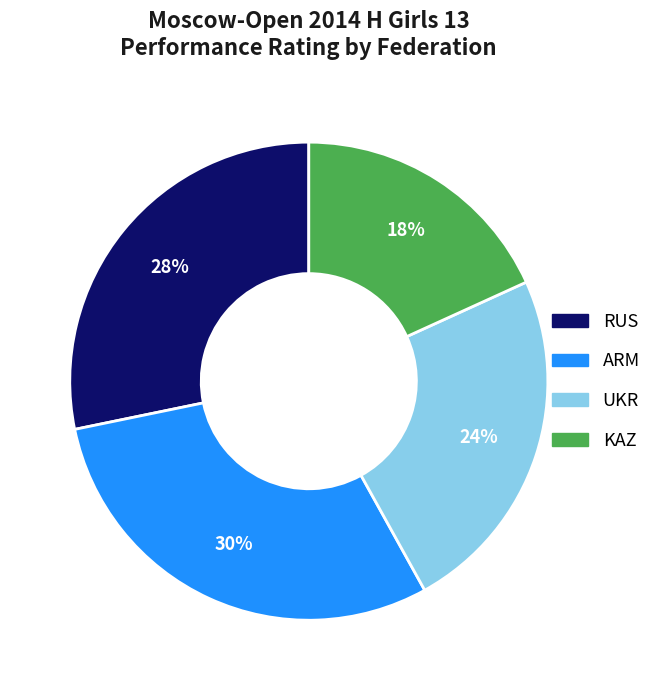

What is the largest slice in the pie chart?

ARM